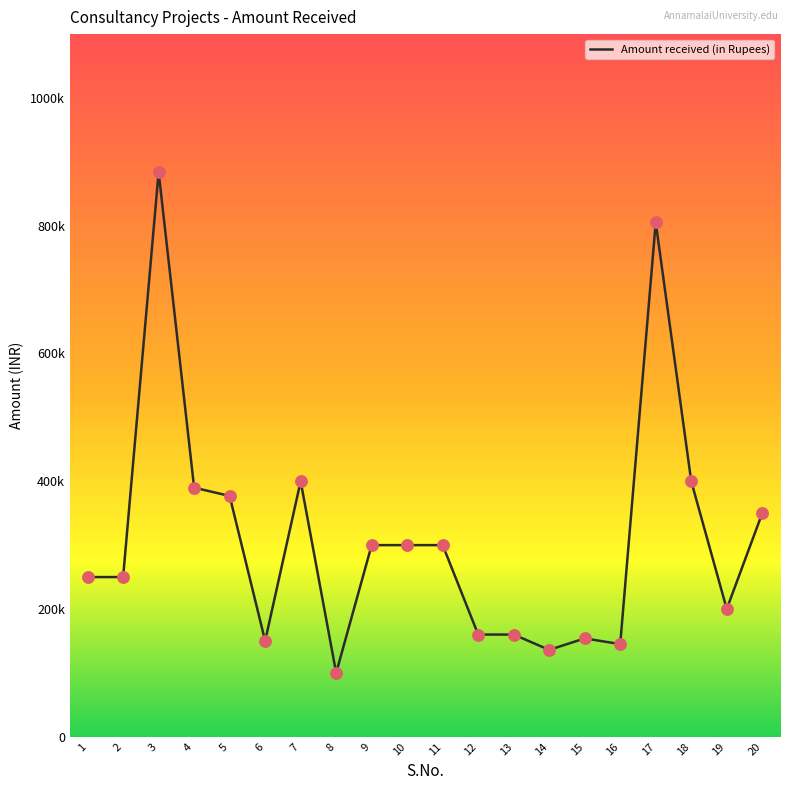

Which has a higher value, 18 or 13?

18